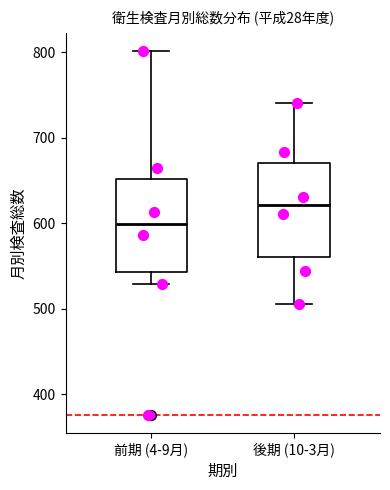

Reading left to right, read every box against the y-axis: the position of its median line, the range the box covers, and the ends of its whiskers. The values are not printed on the chart, so give them approximately, as read against the axis.

前期 (4-9月): median 600, box 540 to 650, whiskers 530 to 800
後期 (10-3月): median 620, box 560 to 670, whiskers 510 to 740